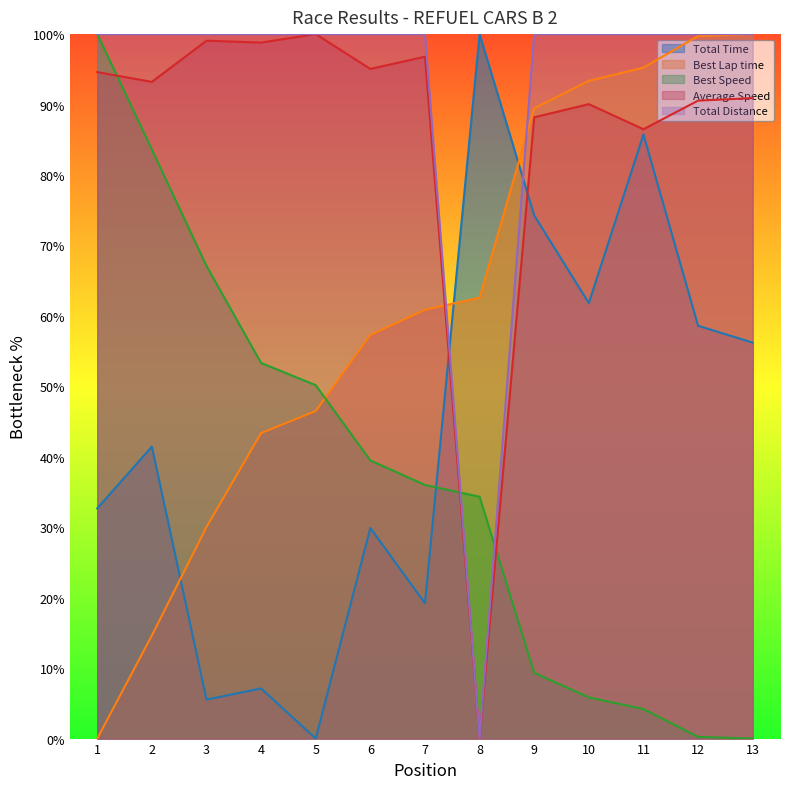

At which label does Best Lap time reach its peak?

13